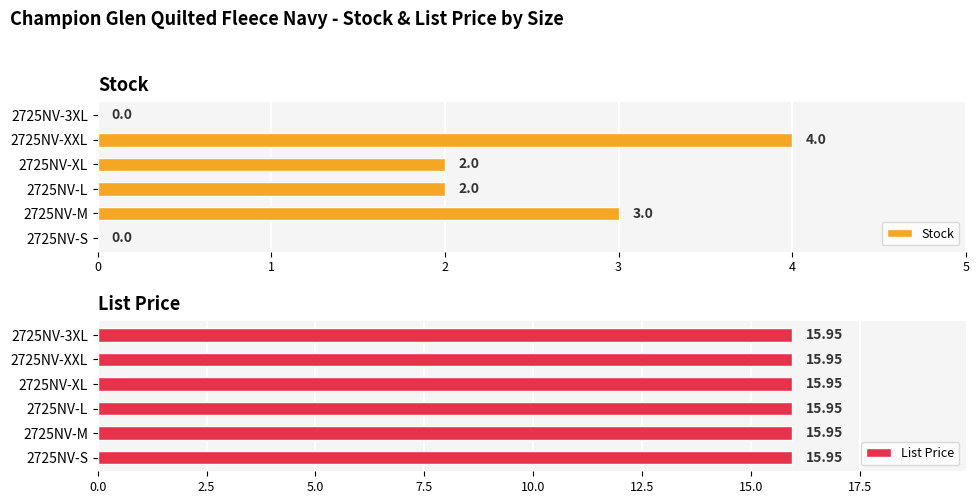

The Stock series shows 2 at 2725NV-XL. True or false?

True